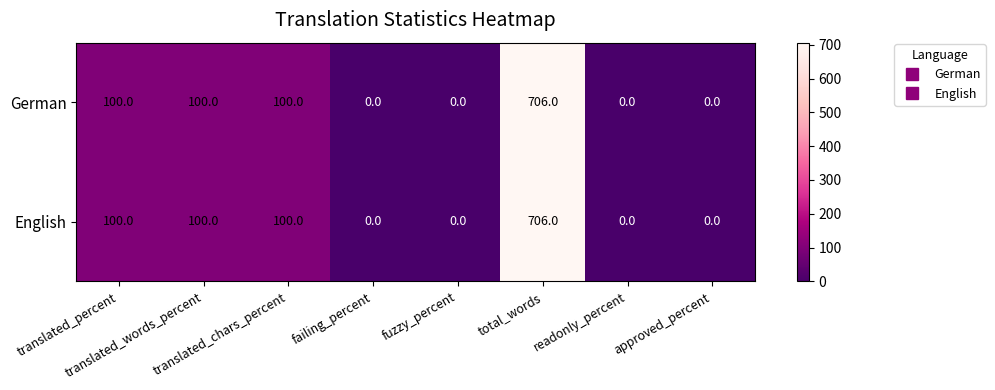

What is the average value of the German series?

126